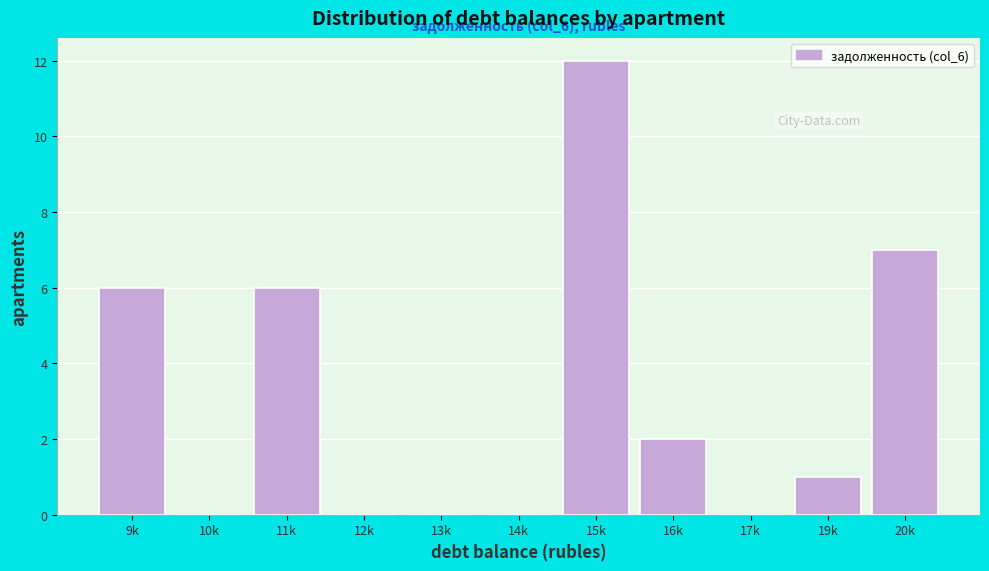

Reading right to left, what are all the values shown in this chart?

20k=7	19k=1	17k=0	16k=2	15k=12	14k=0	13k=0	12k=0	11k=6	10k=0	9k=6